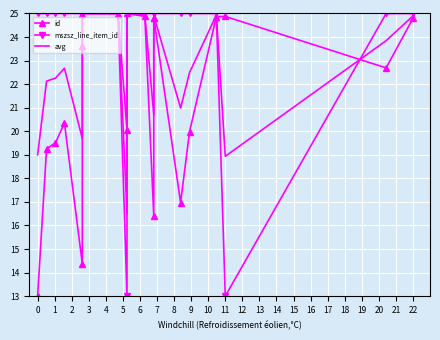

List the series in order of their peak value, lowest first.

id, mszsz_line_item_id, avg